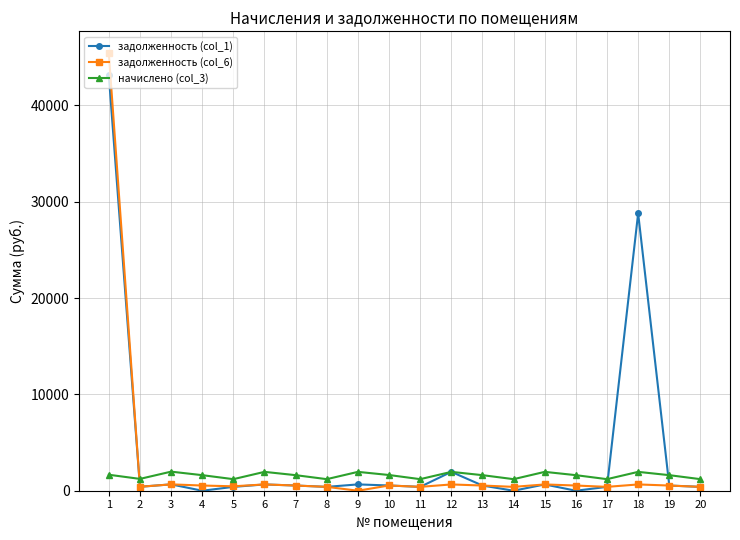

Rank the series by their maximum value, from highest to lowest.

задолженность (col_6), задолженность (col_1), начислено (col_3)